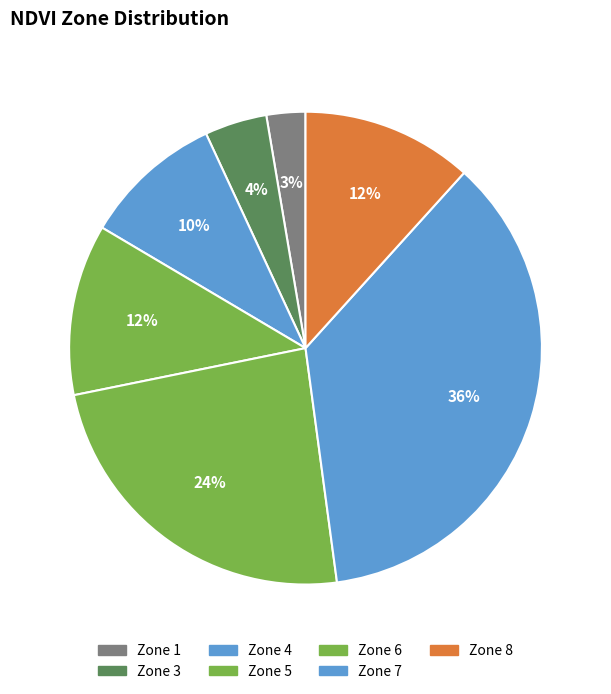

How many slices are in this pie chart?

7